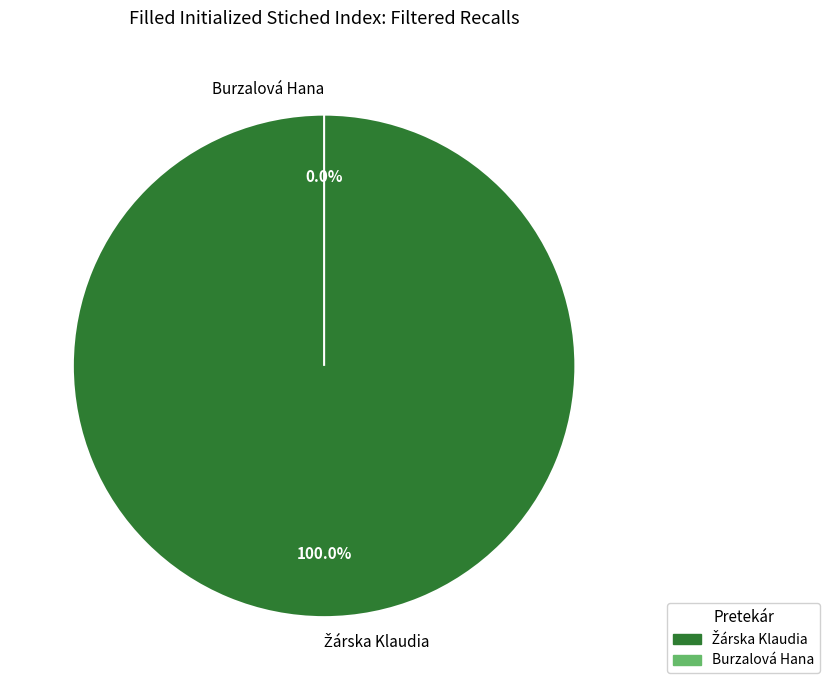

Is the sum of Žárska Klaudia and Burzalová Hana greater than half?

Yes